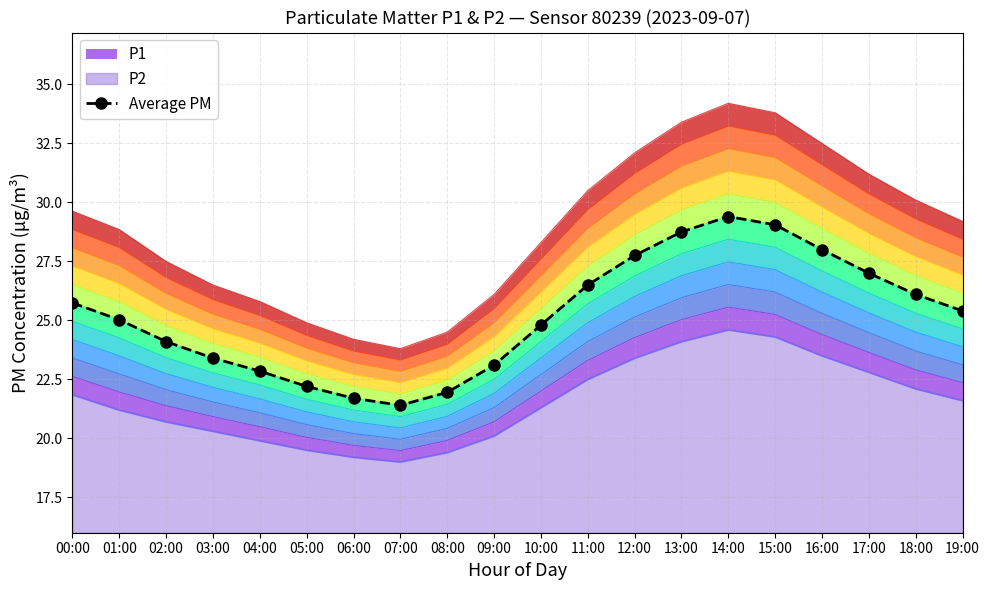

How many data points are less than 25?

9